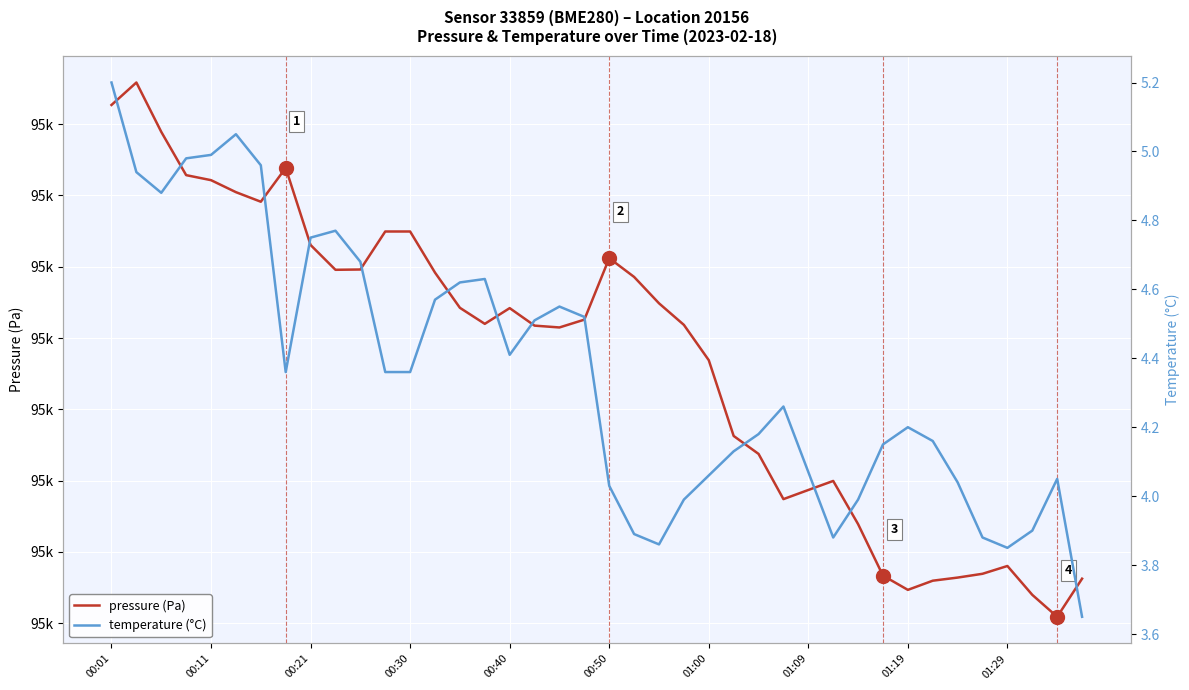

What is the sum of all pressure (Pa) values?

3803433.5